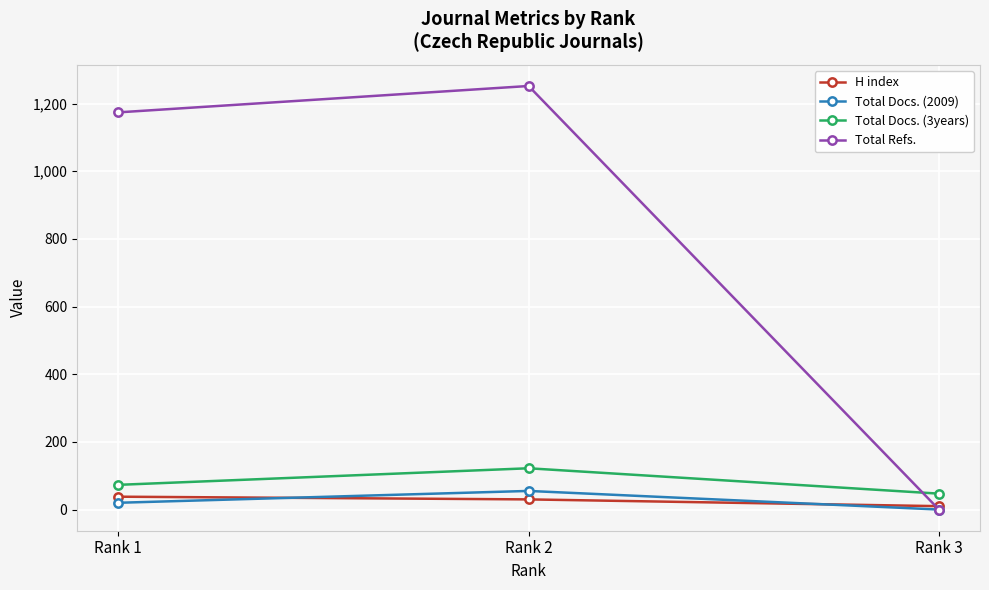

What is the difference between the second highest and minimum values in the Total Docs. (2009) series?

20